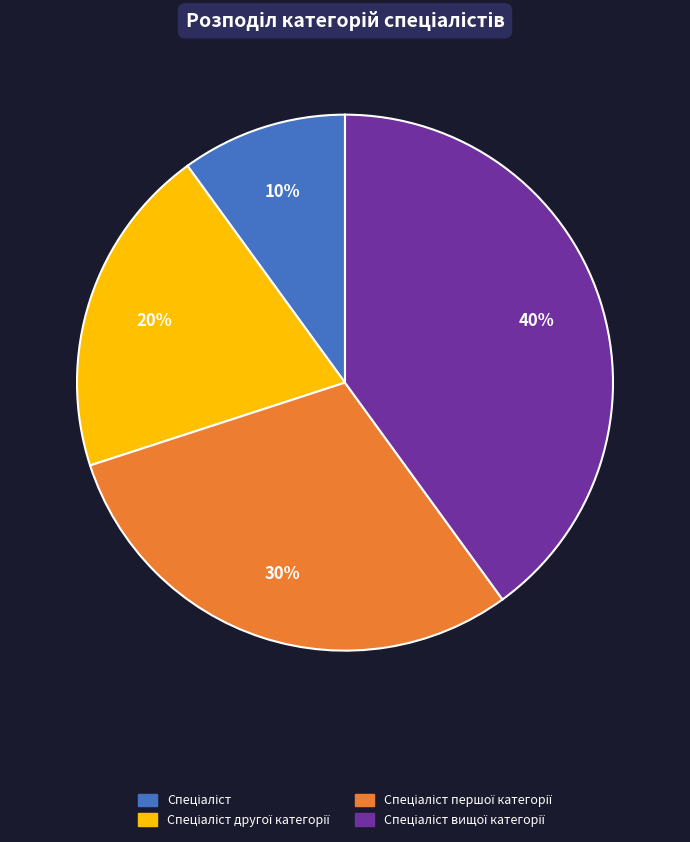

How many slices are in this pie chart?

4